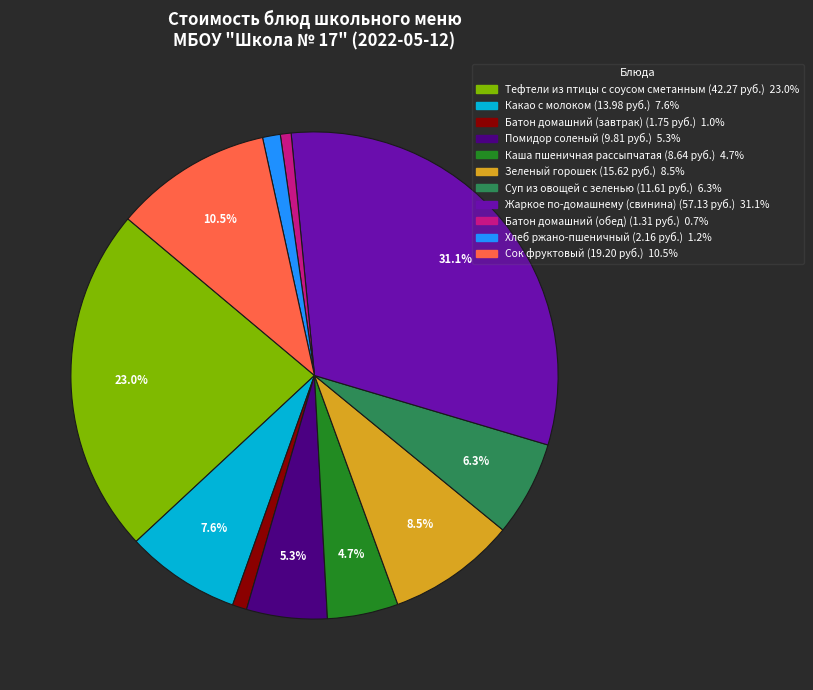

How many slices are in this pie chart?

11